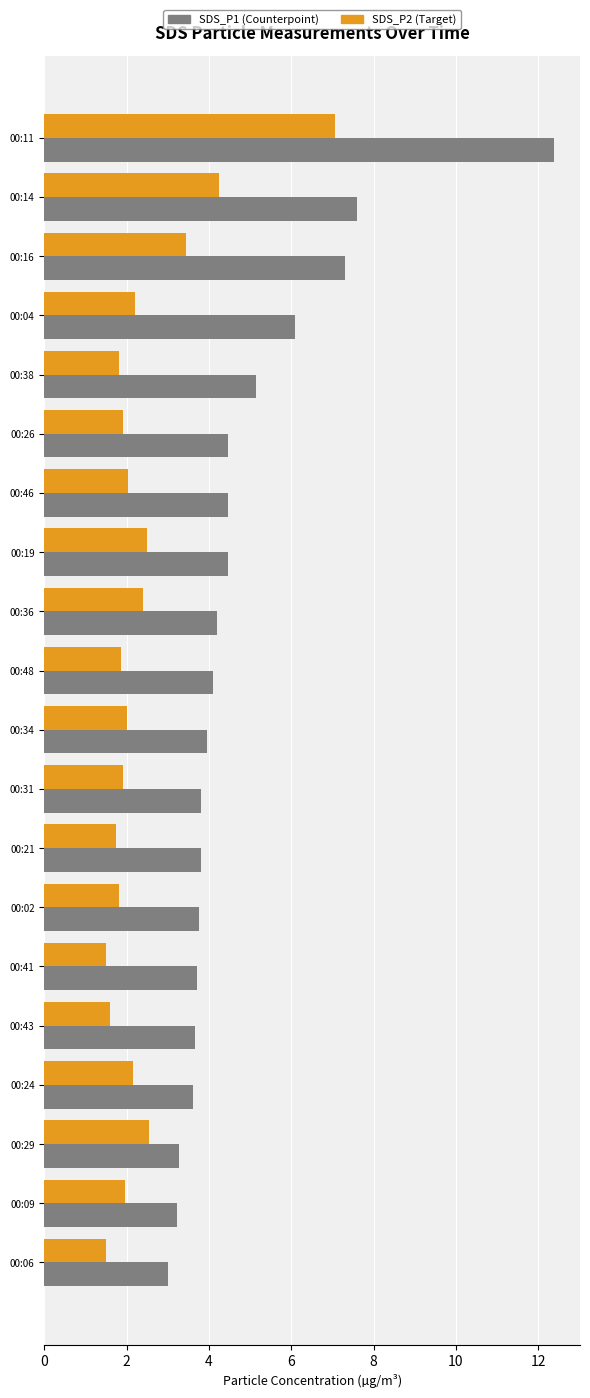

What is the difference between the highest and lowest values at 00:09?

1.3